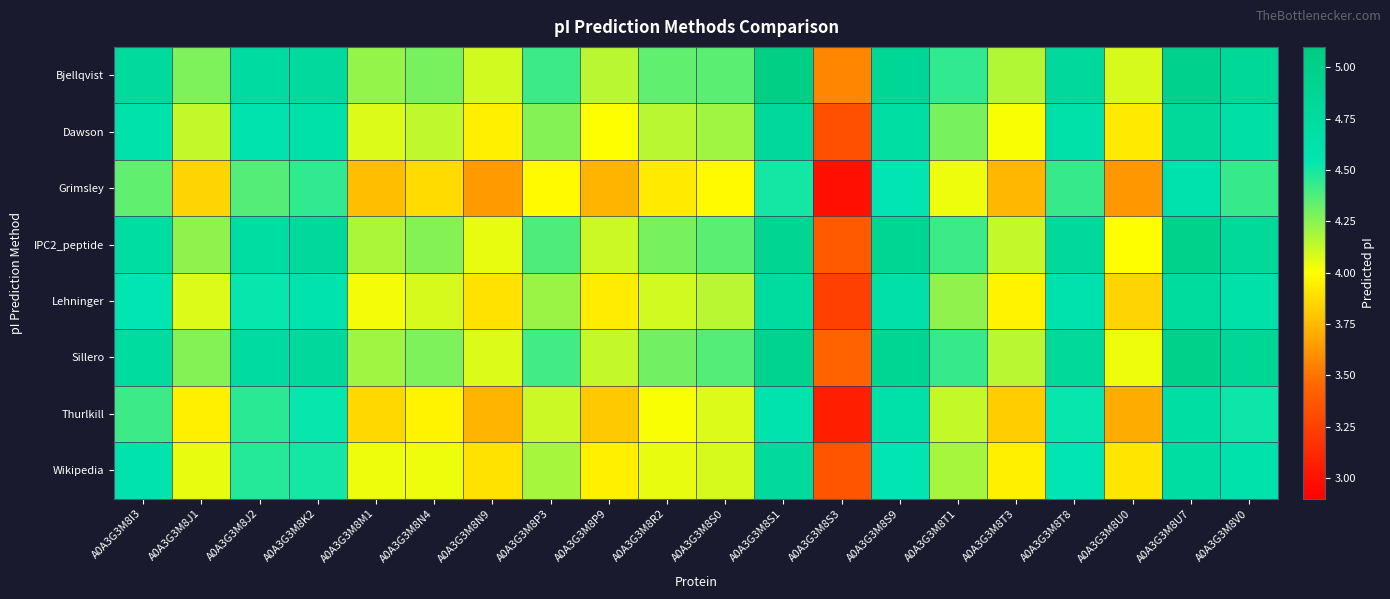

What is the spread (max minus min) of values at A0A3G3M8N9?

0.5